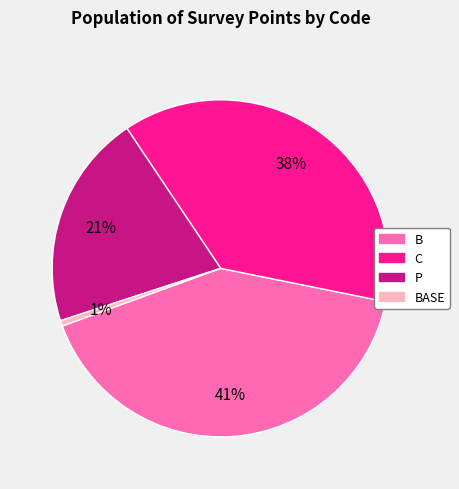

Is there any slice that represents more than half of the pie?

No